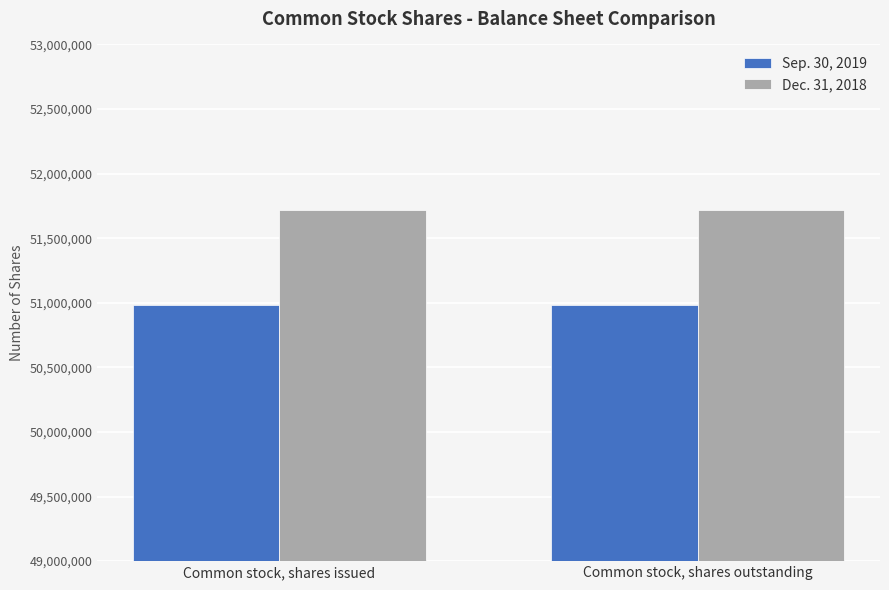

At how many categories does at least one series exceed 51418015?

2